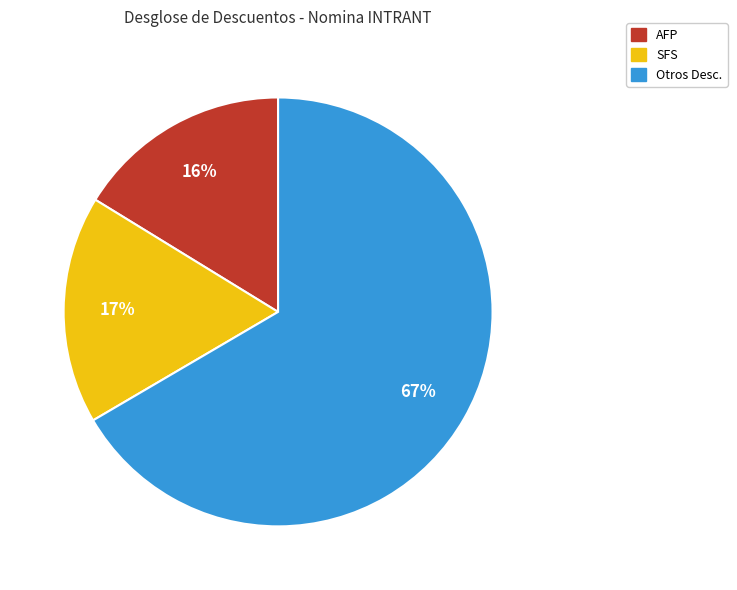

To the nearest percent, what is the average slice percentage?

33%